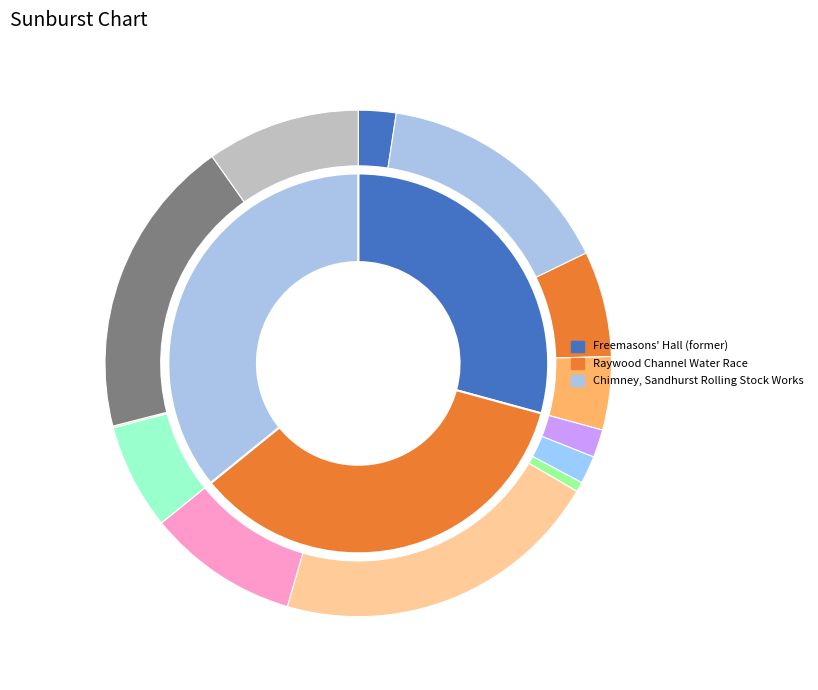

How many slices are in this pie chart?

3